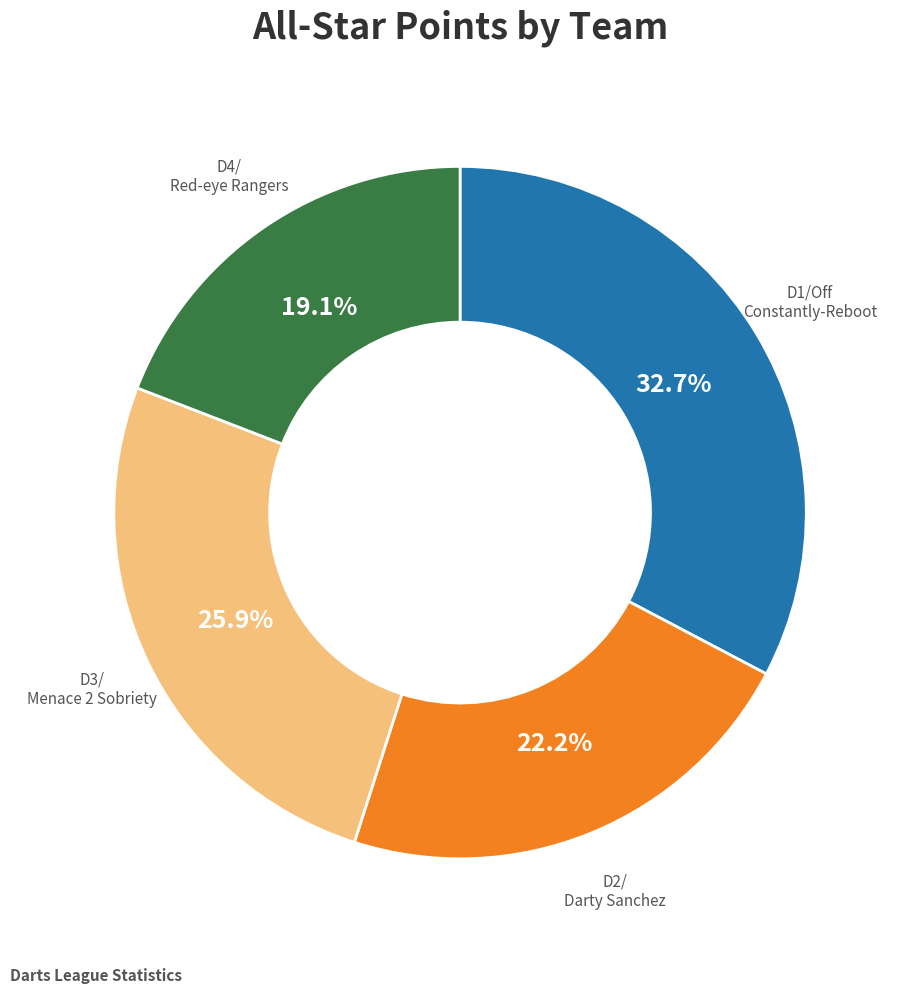

Is there a majority slice in this chart?

No